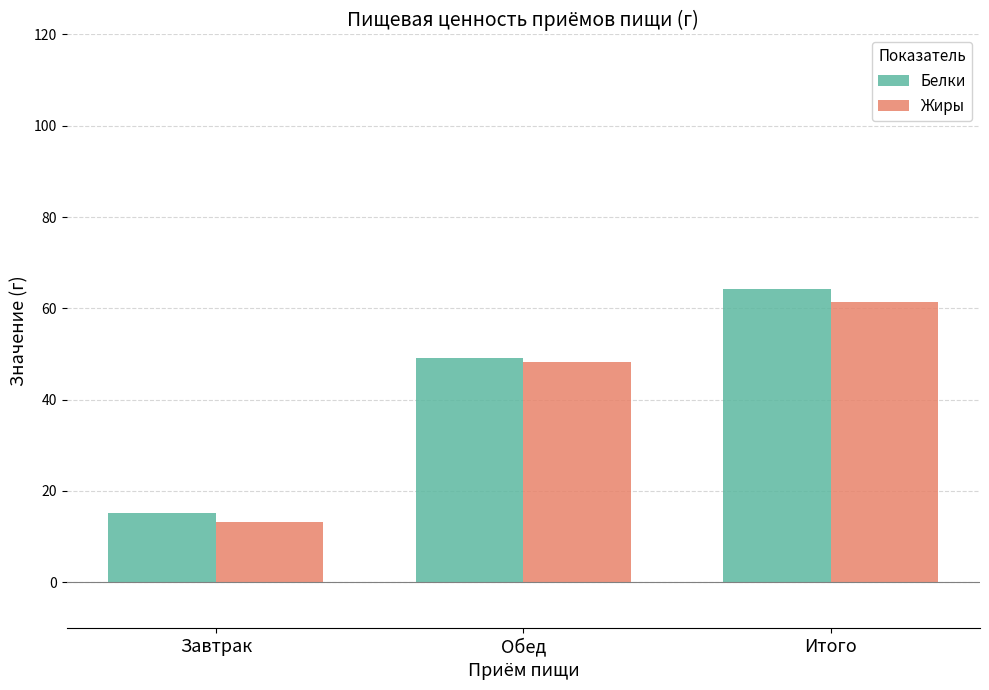

What is the label of the 2nd bar from the right?

Обед